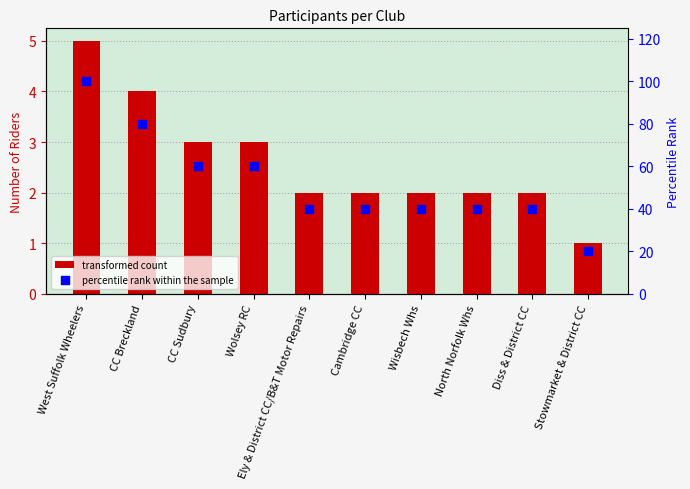

What is the total value across all series at Diss & District CC?

42